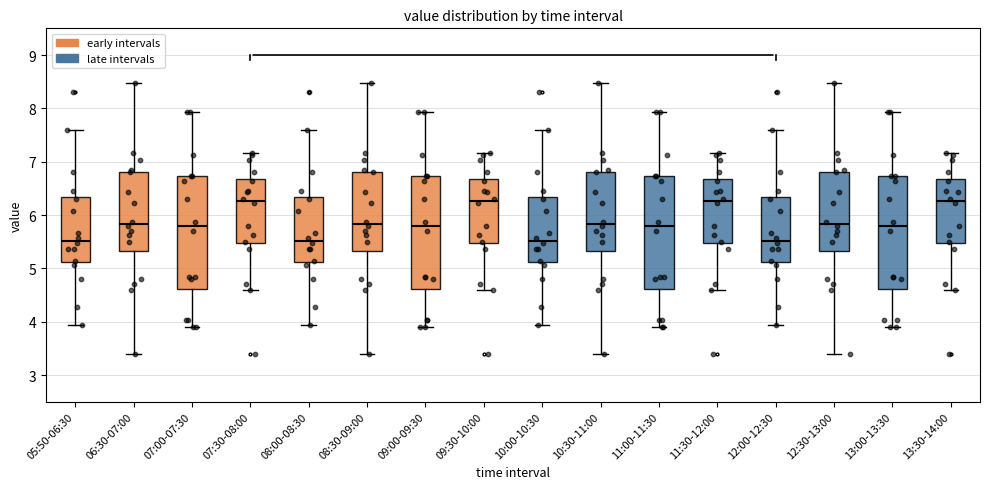

Where does the median line of the box for 08:00-08:30 sit on the y-axis? The values are not printed on the chart, so give them approximately, as read against the axis.

5.5